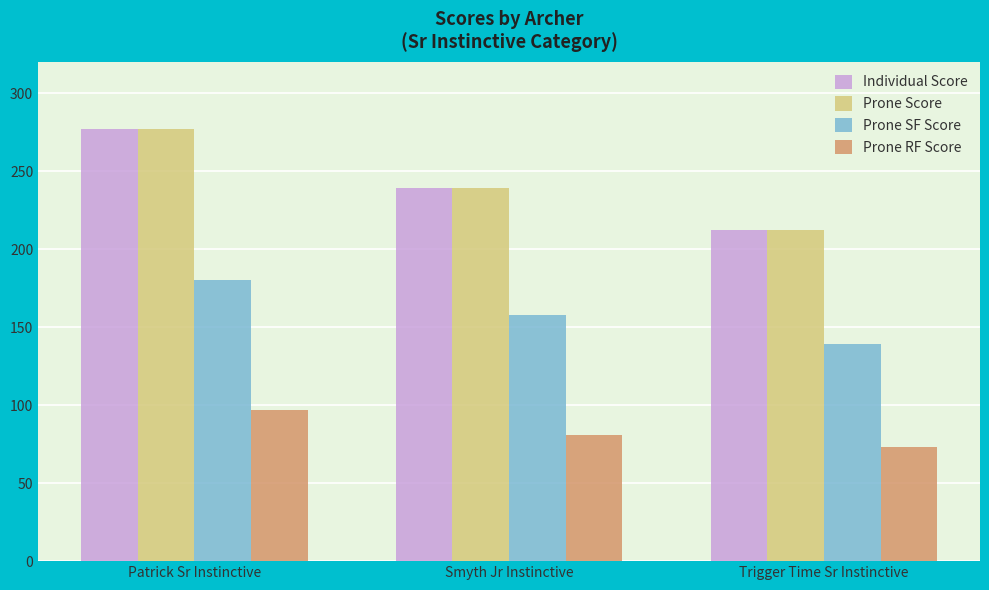

At how many categories does at least one series exceed 218?

2